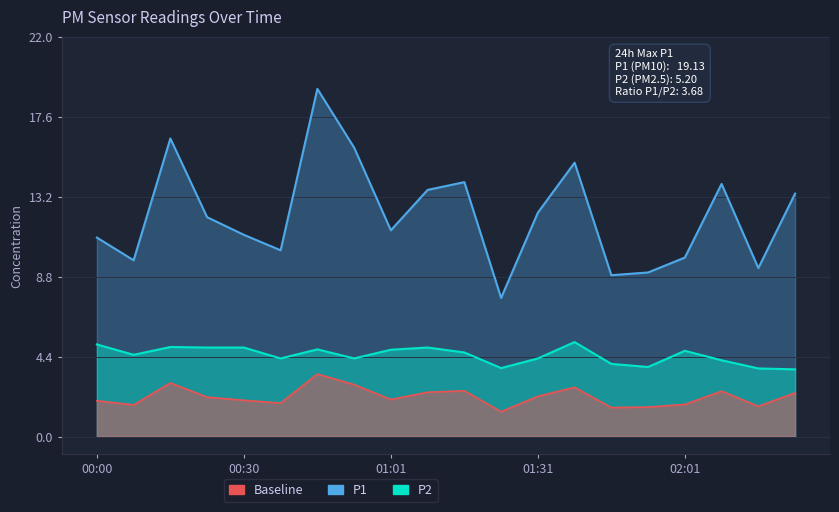

What are all the series names shown in the legend?

P1, P2